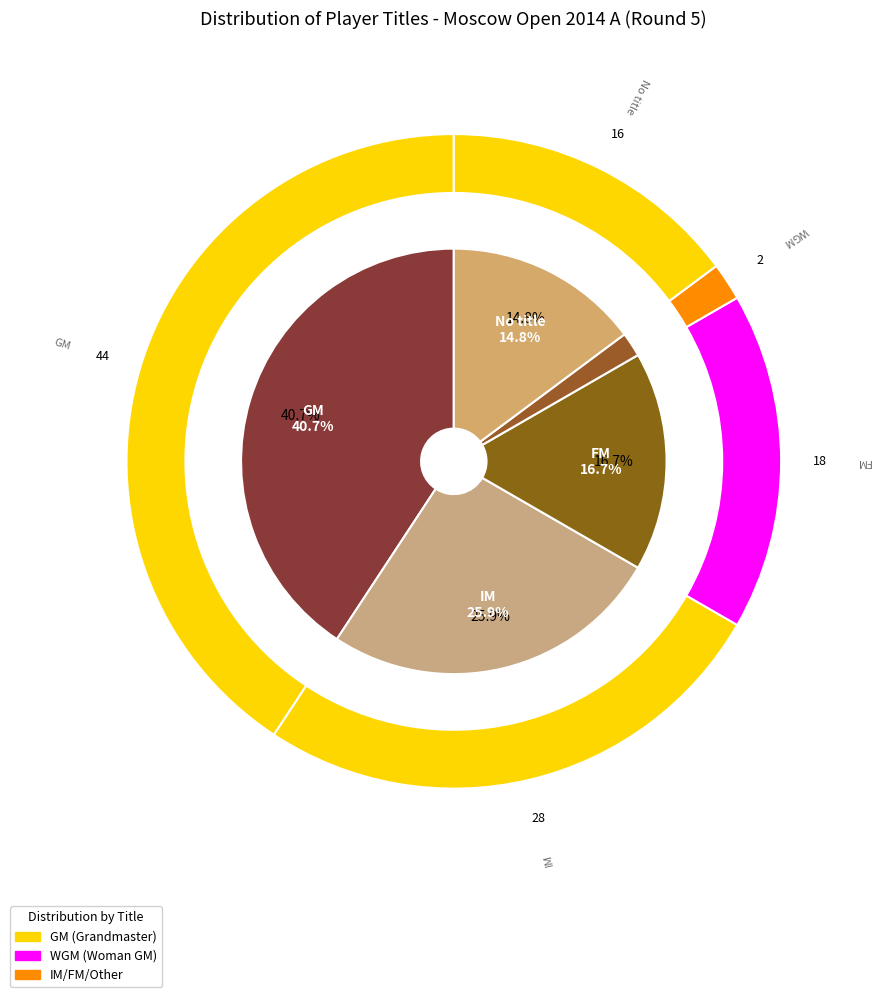

Does WGM account for over 50% of the chart?

No